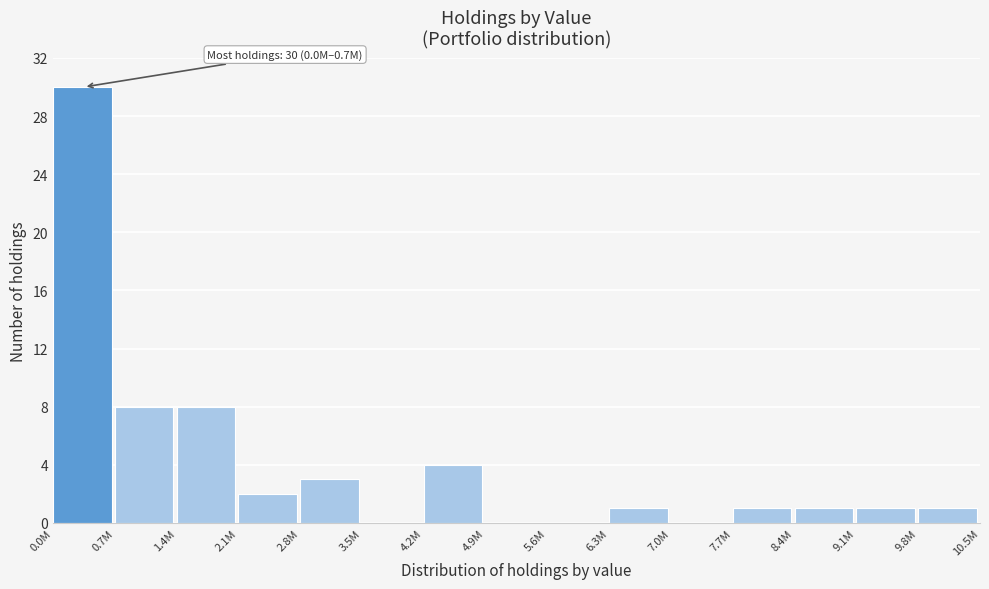

Reading right to left, list all the values displayed in this chart.

9.8M=1	9.1M=1	8.4M=1	7.7M=1	7.0M=0	6.3M=1	5.6M=0	4.9M=0	4.2M=4	3.5M=0	2.8M=3	2.1M=2	1.4M=8	0.7M=8	0.0M=30